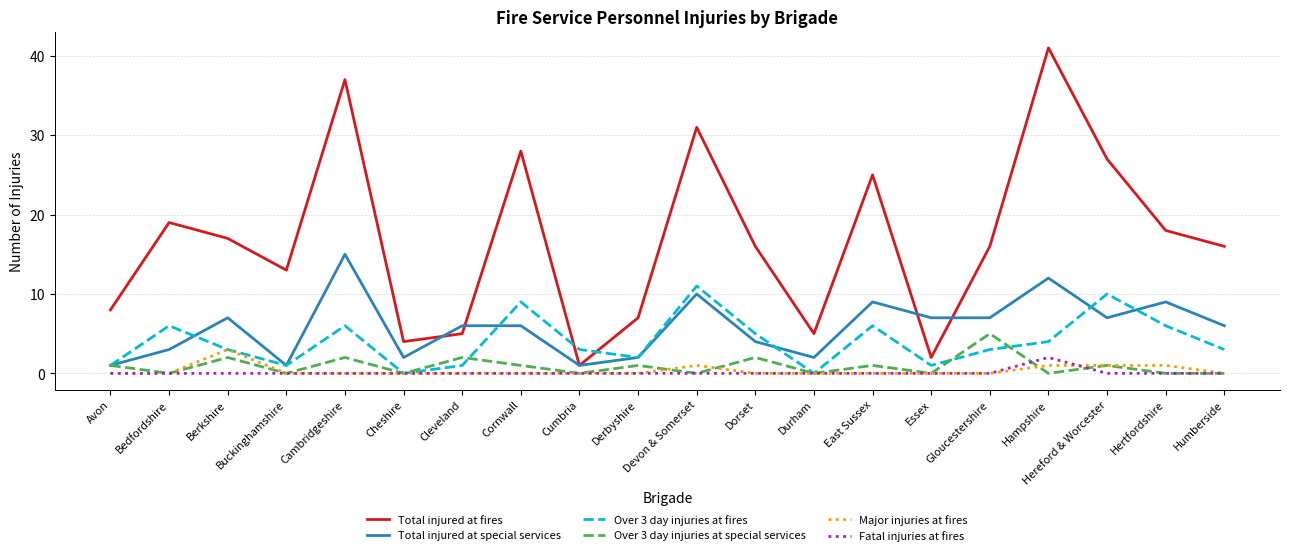

Which series has the largest range (max minus min)?

Total injured at fires